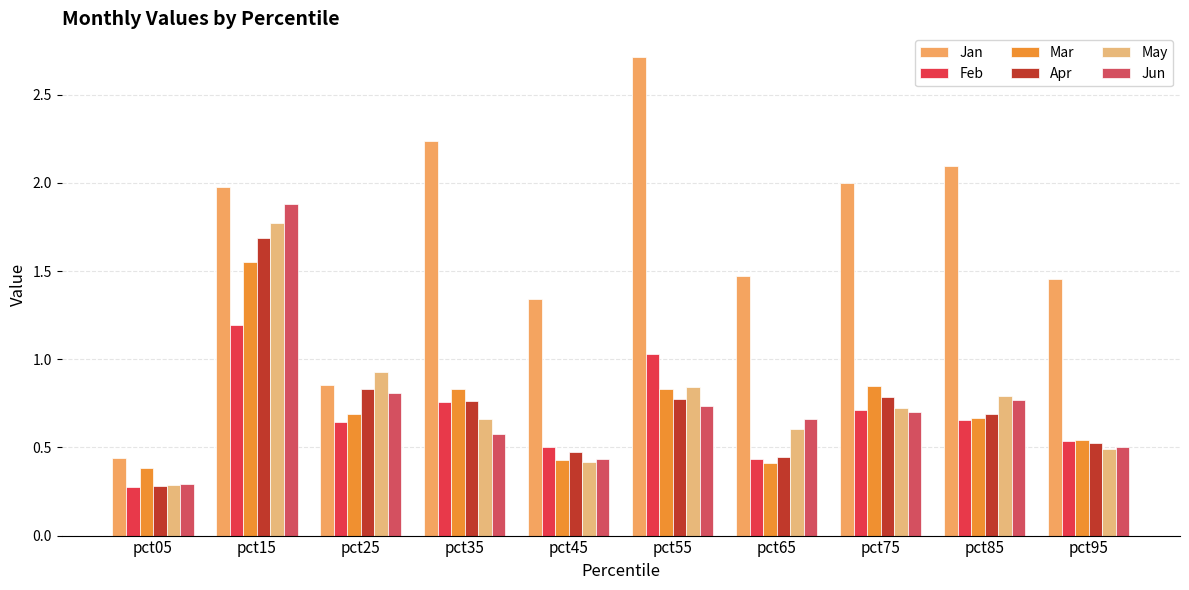

Rank the series by their maximum value, from lowest to highest.

Feb, Mar, Apr, May, Jun, Jan